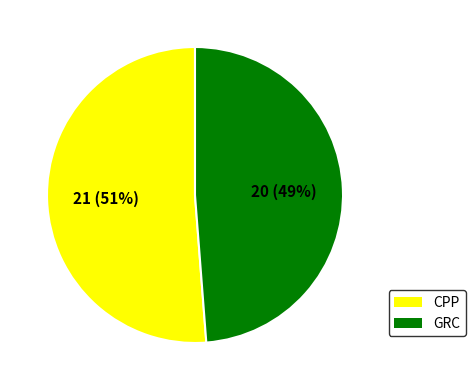

Combined, do GRC and CPP account for over 50%?

Yes